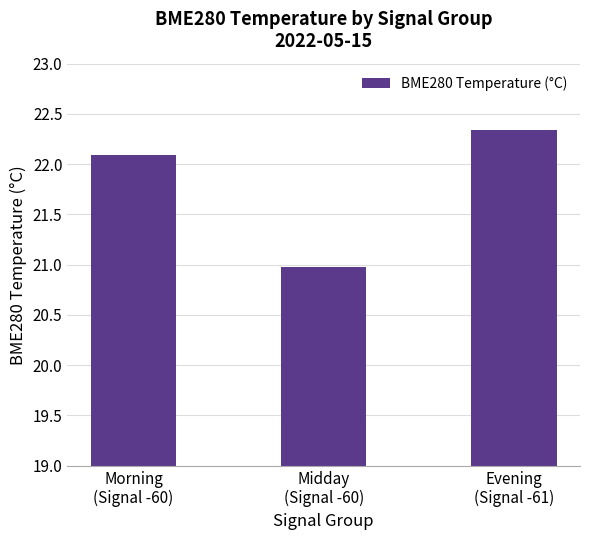

The value at Morning
(Signal -60) is 22.1. True or false?

True